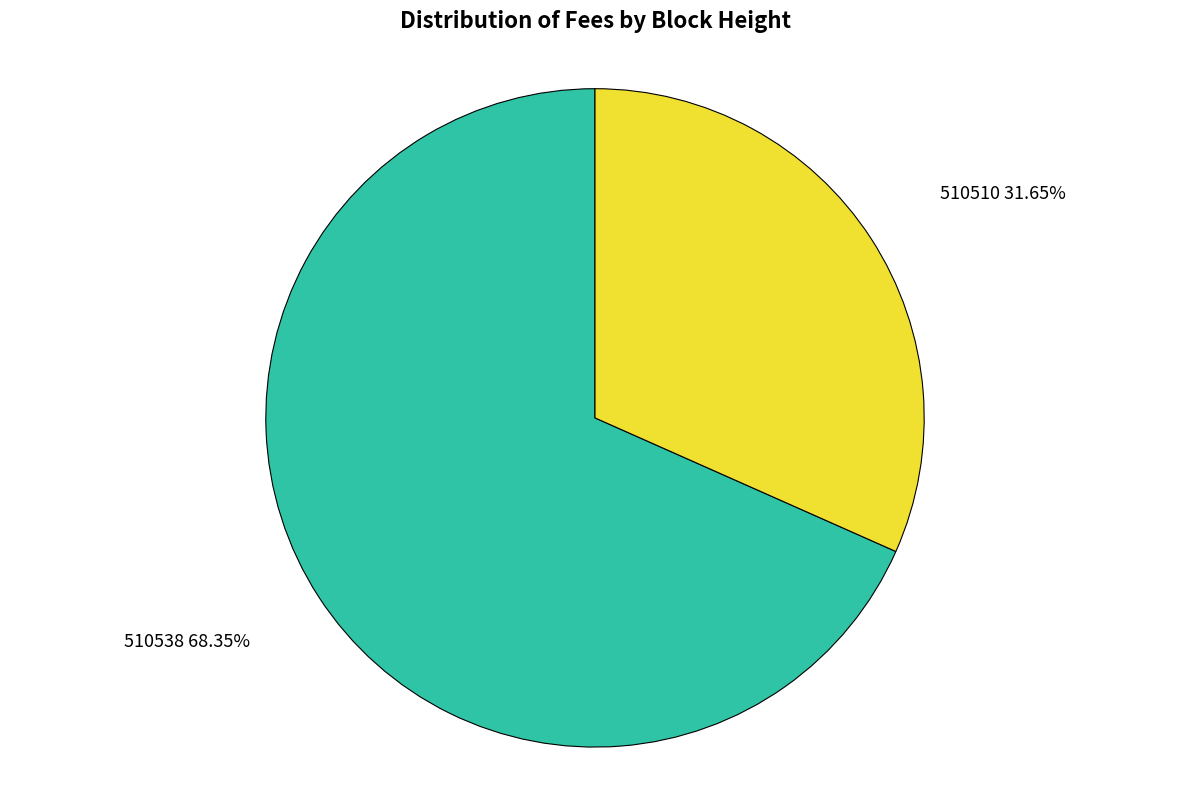

What percentage is the 510510 slice, to the nearest percent?

32%